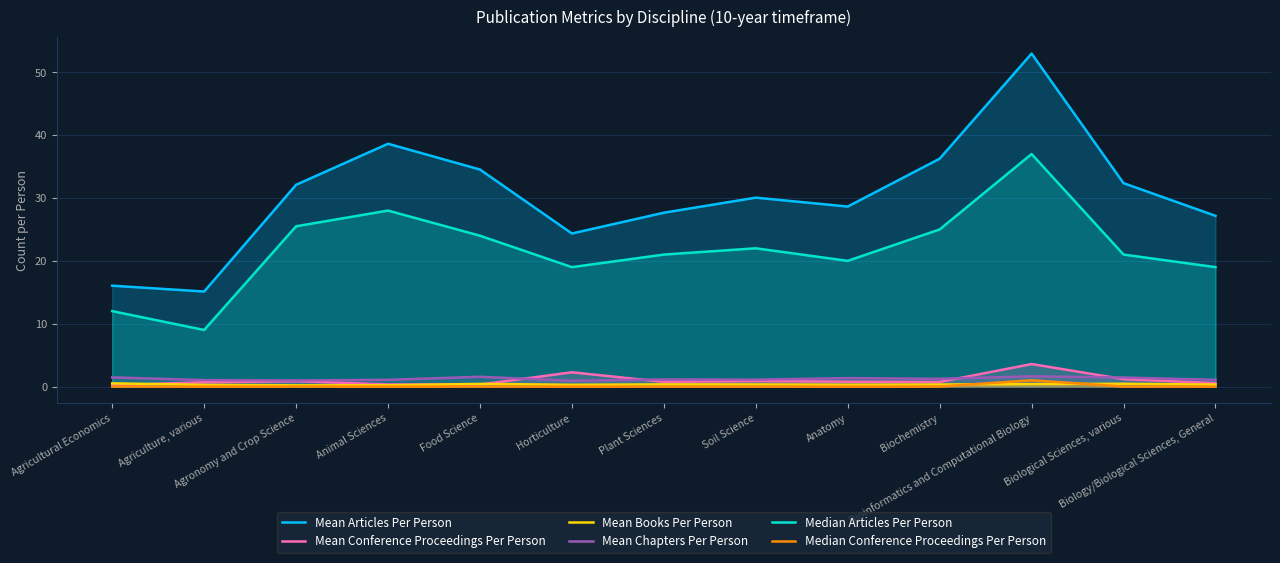

Does the chart display data point markers on the line(s)?

No